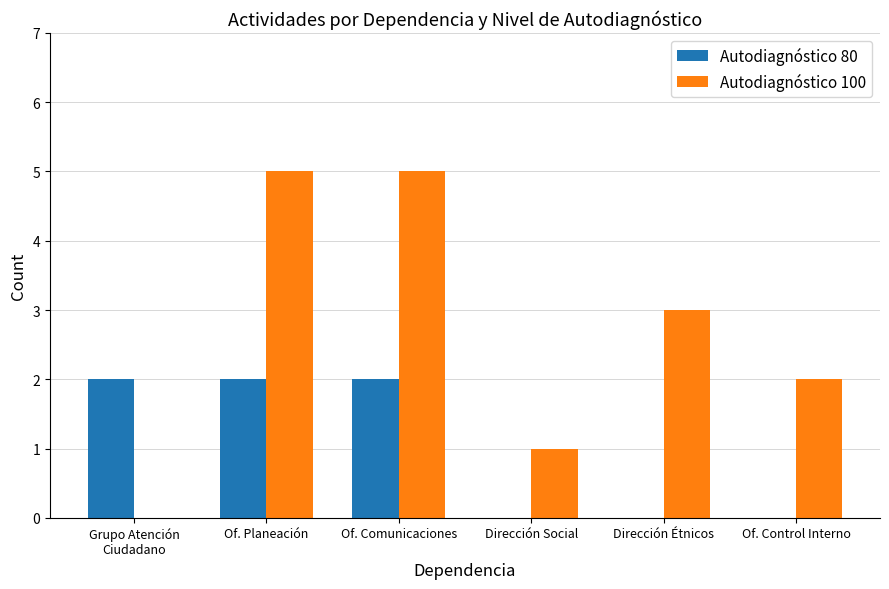

How many groups of bars are there?

6